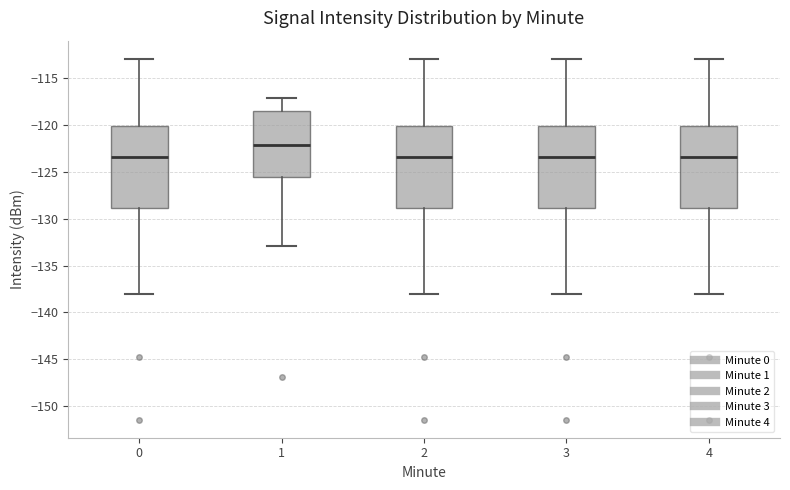

Reading left to right, read every box against the y-axis: the position of its median line, the range the box covers, and the ends of its whiskers. The values are not printed on the chart, so give them approximately, as read against the axis.

0: median -123.5, box -129.0 to -120.0, whiskers -138.0 to -113.0
1: median -122.0, box -125.5 to -118.5, whiskers -133.0 to -117.0
2: median -123.5, box -129.0 to -120.0, whiskers -138.0 to -113.0
3: median -123.5, box -129.0 to -120.0, whiskers -138.0 to -113.0
4: median -123.5, box -129.0 to -120.0, whiskers -138.0 to -113.0